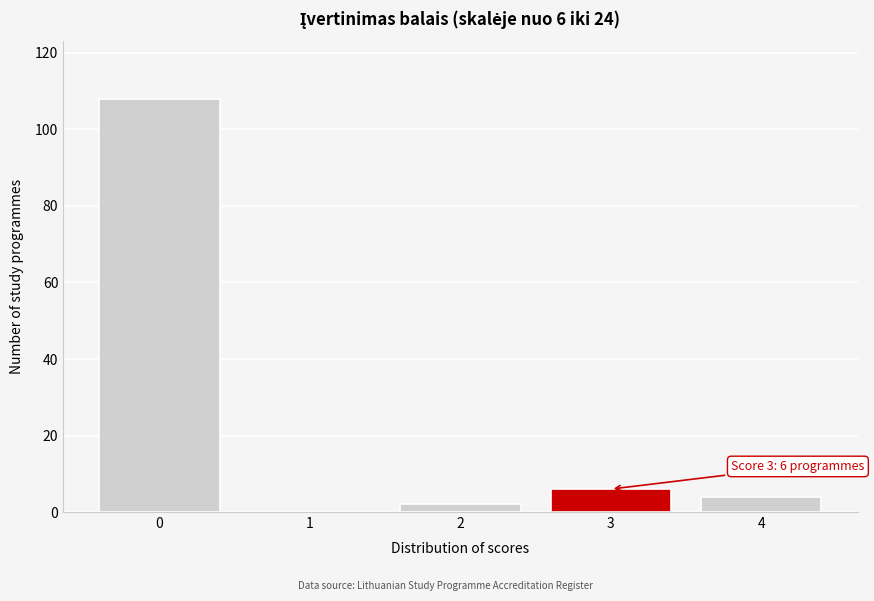

Reading left to right, extract all data points from this chart.

0=108	1=0	2=2	3=6	4=4